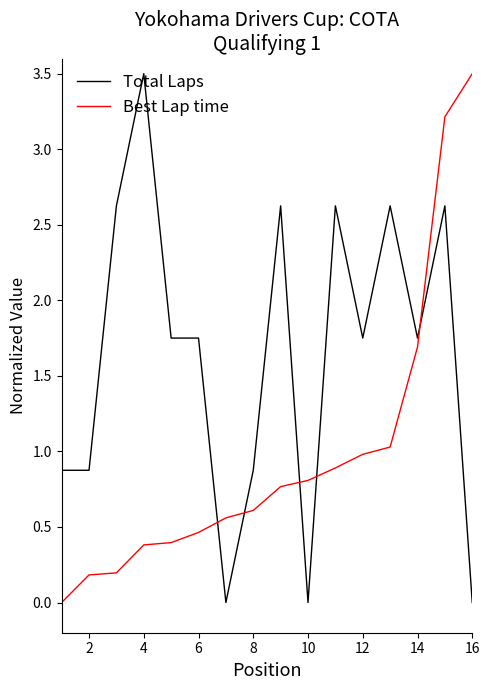

What is the maximum value shown in the chart?

3.5